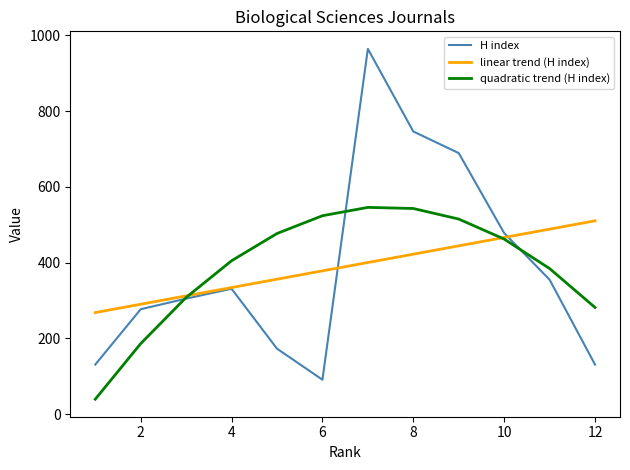

Which series has the largest total across all categories?

H index